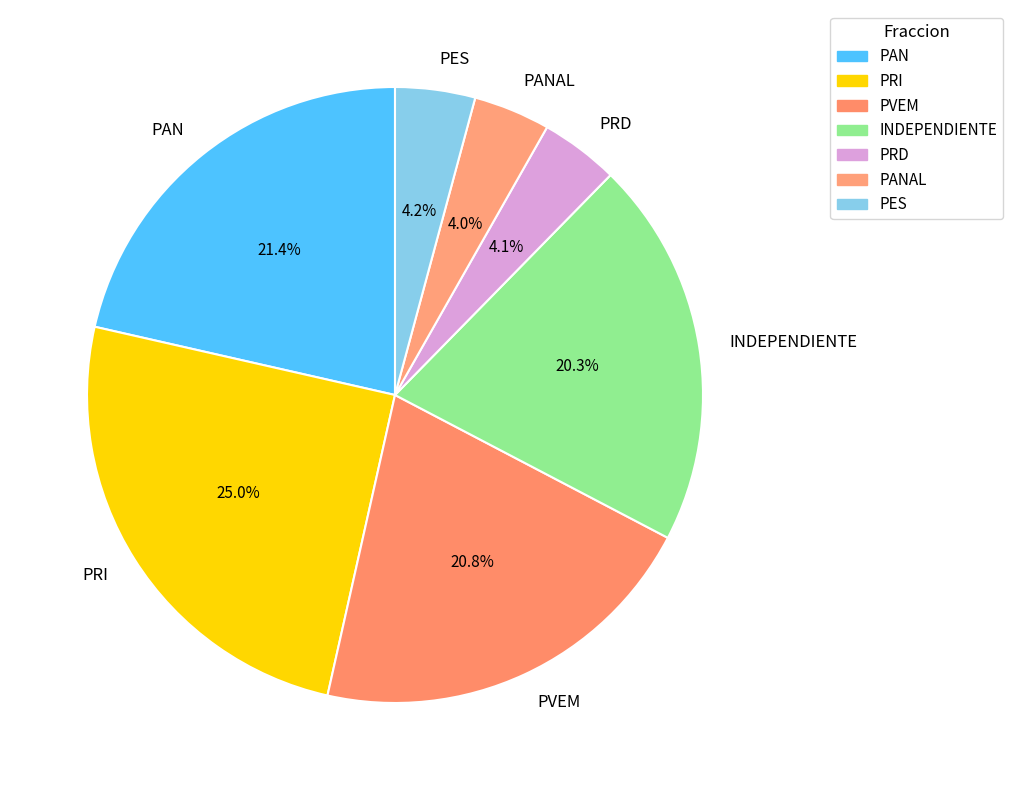

What is the ratio of the value at PAN to the value at PVEM?

1.0